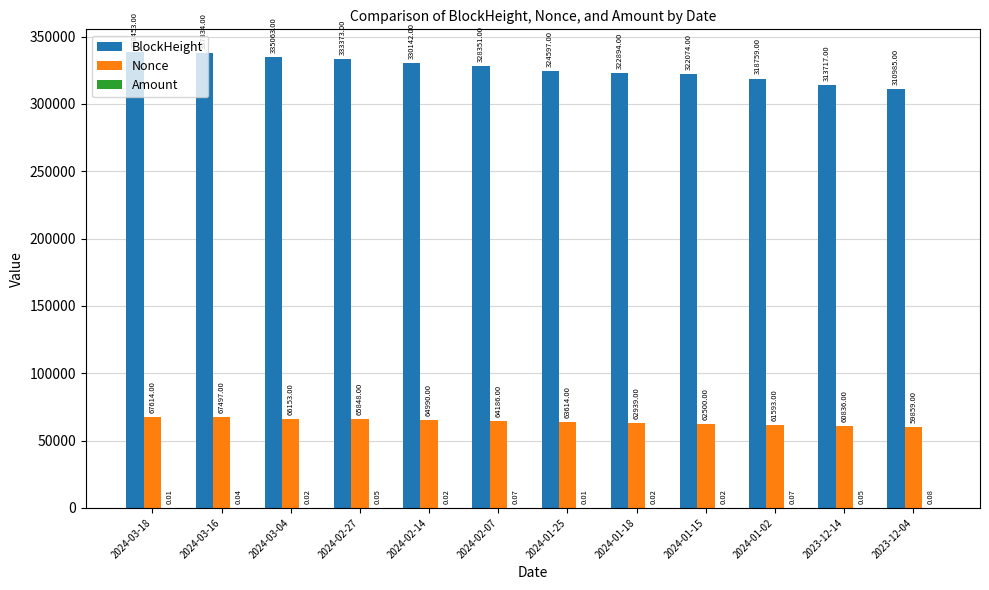

Between 2024-03-18 and 2024-02-07, which series saw the biggest shift?

BlockHeight